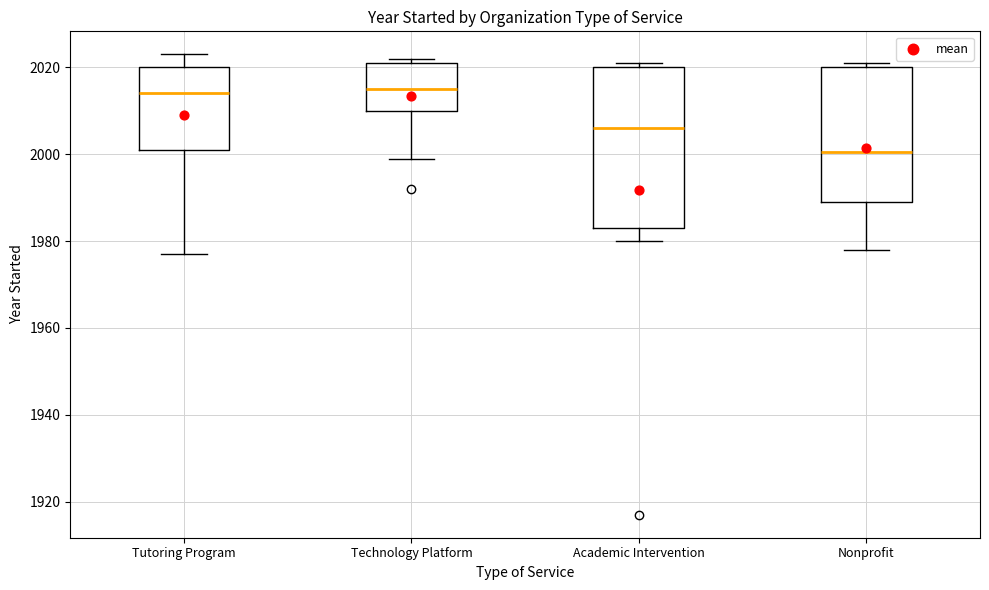

Where does the median line of the box for Nonprofit sit on the y-axis? The values are not printed on the chart, so give them approximately, as read against the axis.

2000